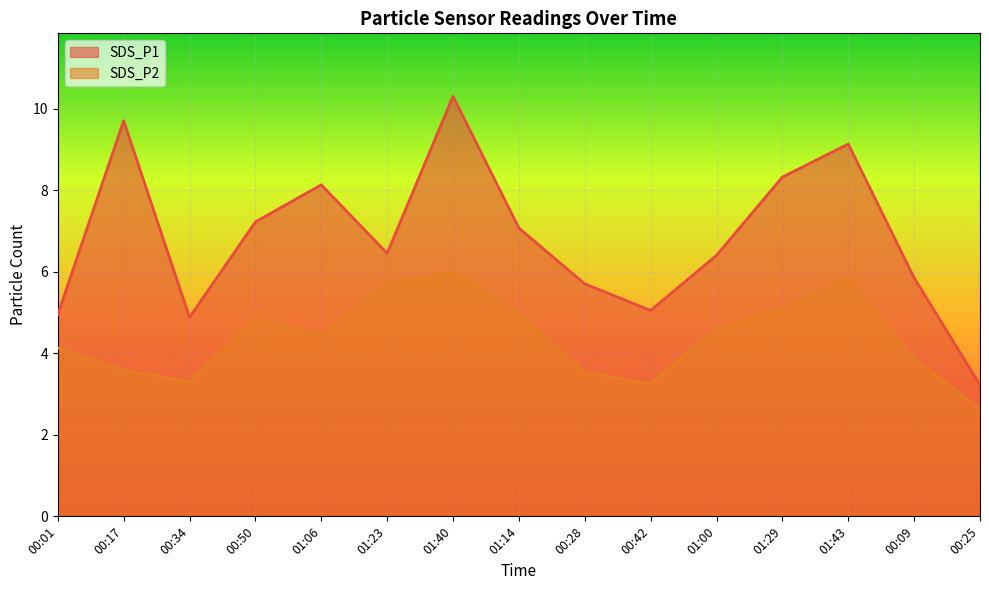

What is the label of the 14th point from the right?

00:17